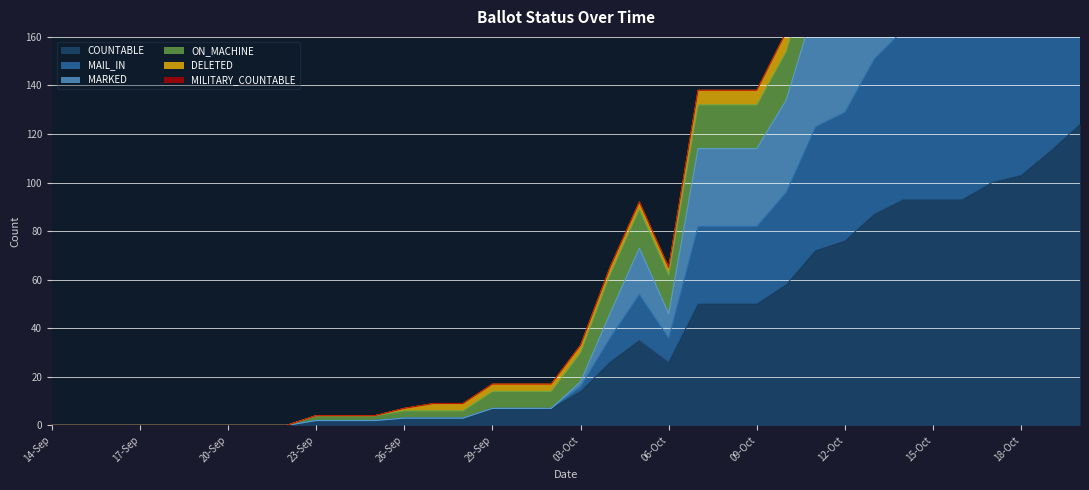

What is the sum of all MARKED values?

2192